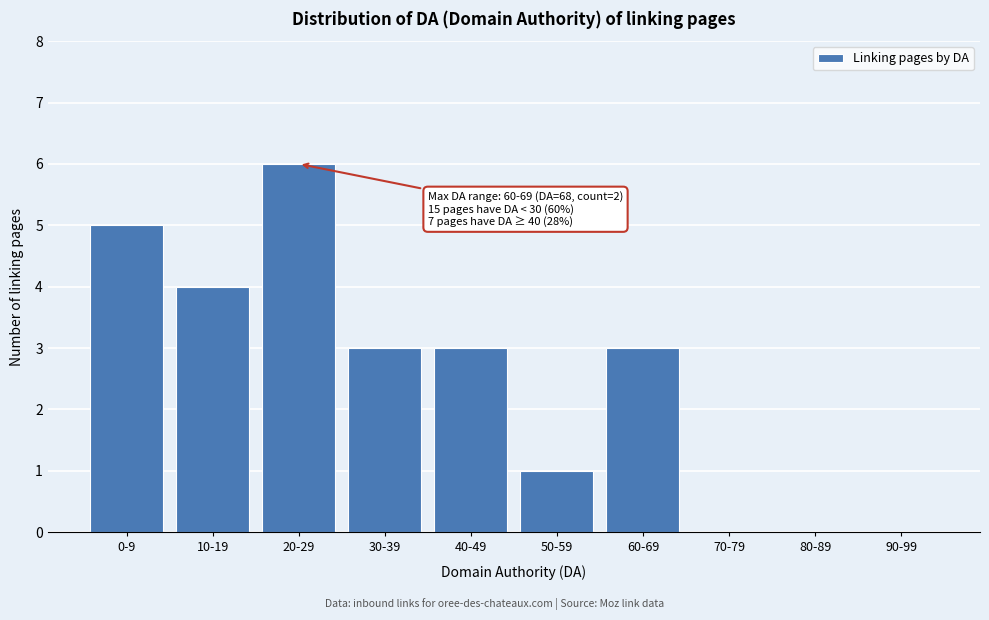

Reading right to left, transcribe all the data shown in this chart.

90-99=0	80-89=0	70-79=0	60-69=3	50-59=1	40-49=3	30-39=3	20-29=6	10-19=4	0-9=5